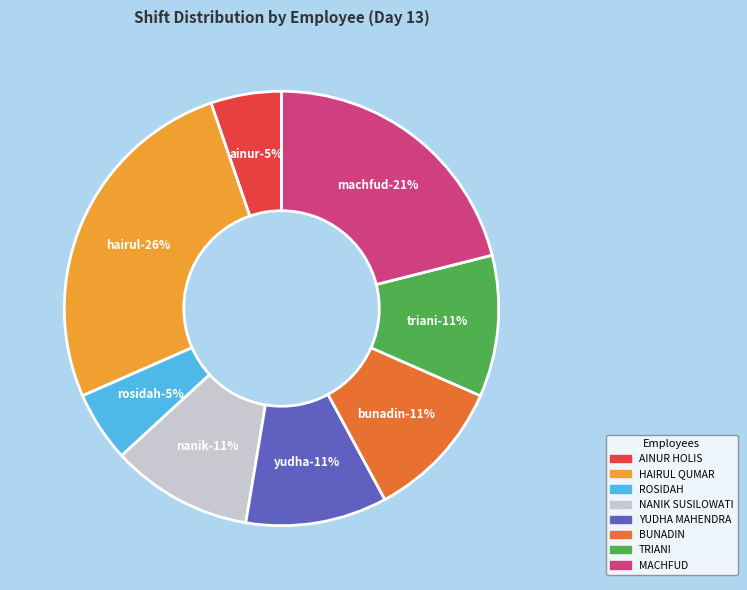

What portion of the pie excludes MACHFUD?

78.9%